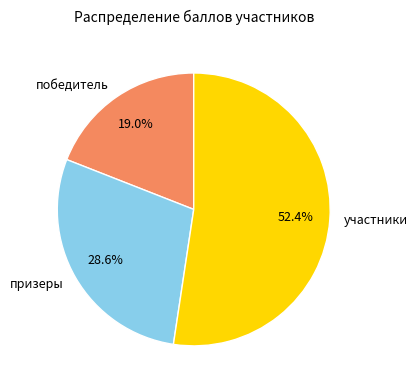

How many slices are in this pie chart?

3